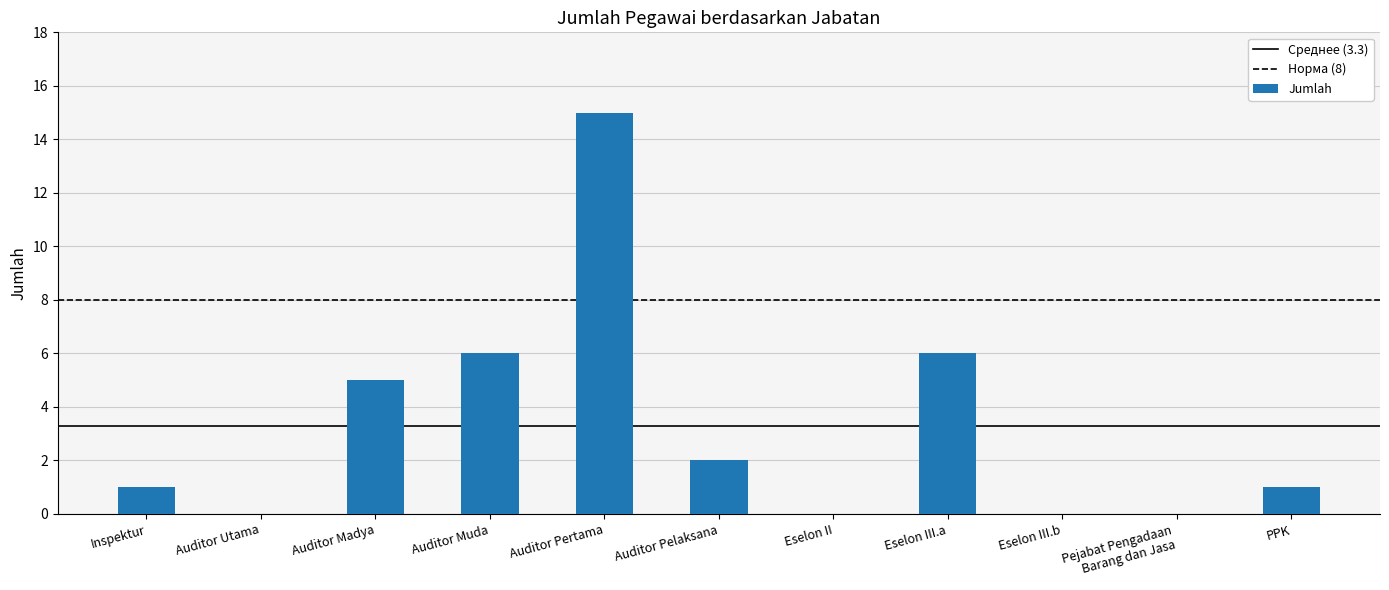

Approximately how many times larger is the value at Auditor Madya compared to Inspektur?

5.0